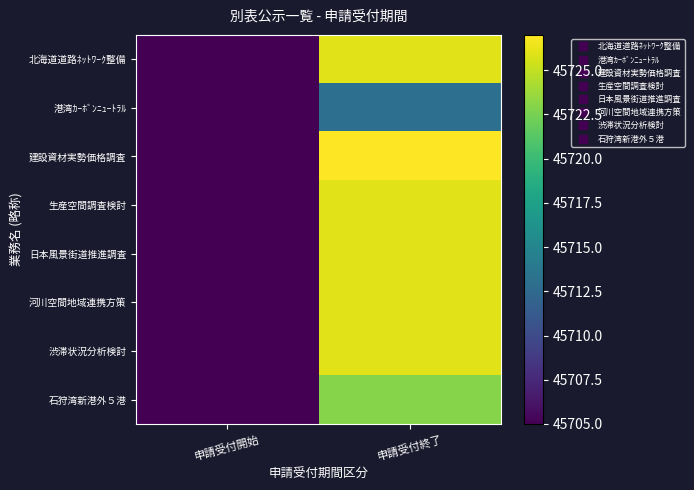

Which series has the widest spread of values?

建設資材実勢価格調査